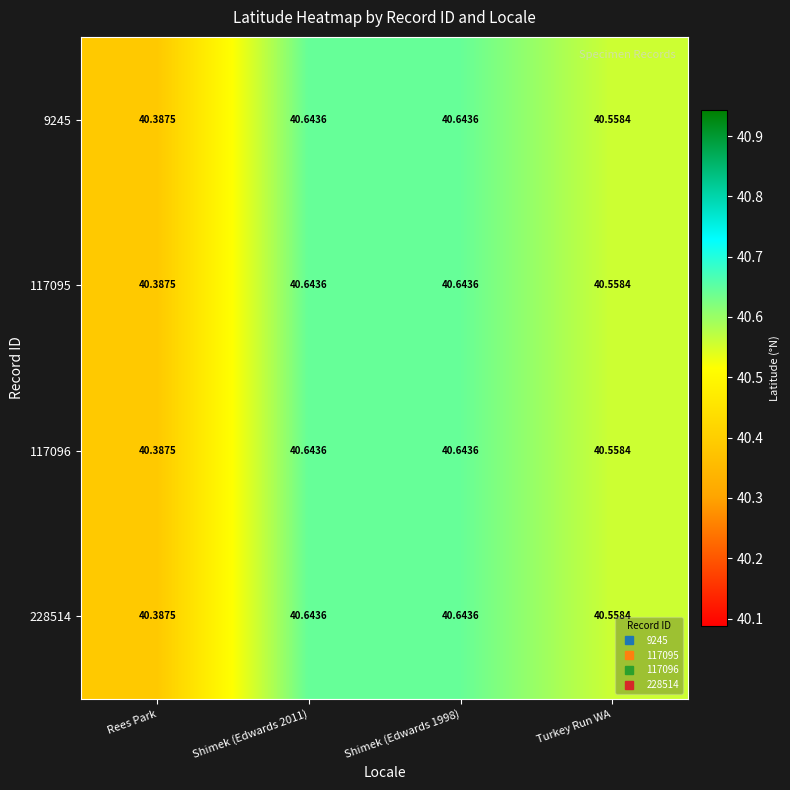

At which label does 117095 reach its minimum?

Rees Park